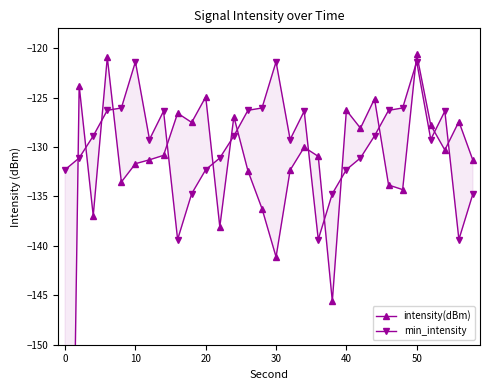

After their last crossing, which series has the higher values: intensity(dBm) or min_intensity?

intensity(dBm)